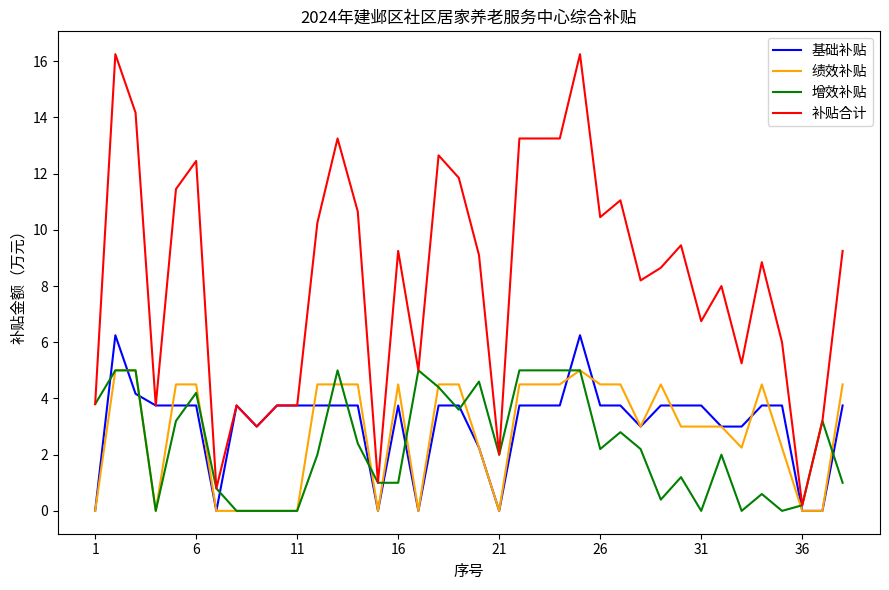

How many series are shown in this chart?

4